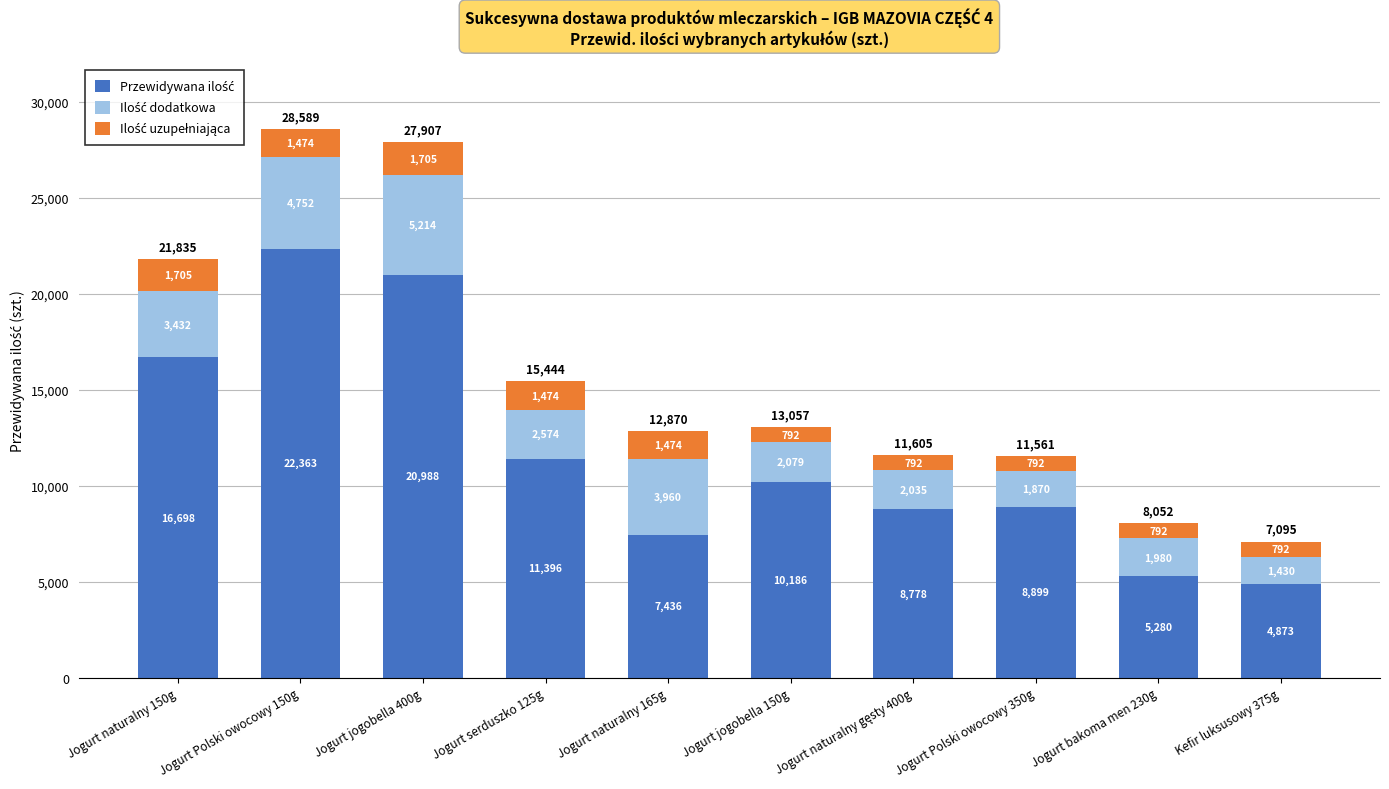

At which category is the sum across all series the highest?

Jogurt Polski owocowy 150g